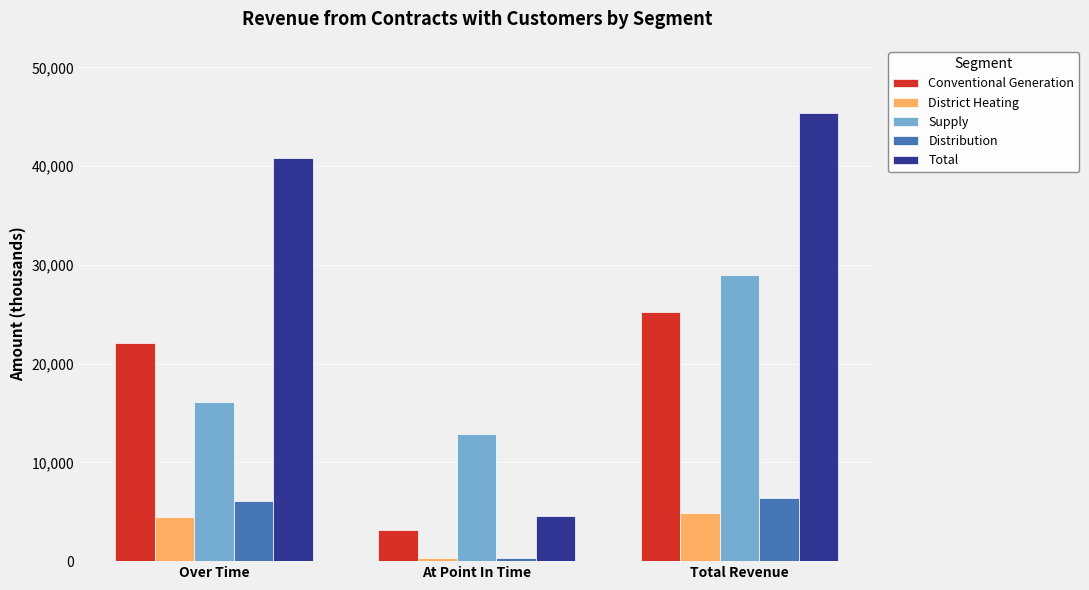

Is the value of Supply at Over Time greater than the value of District Heating at Over Time?

Yes